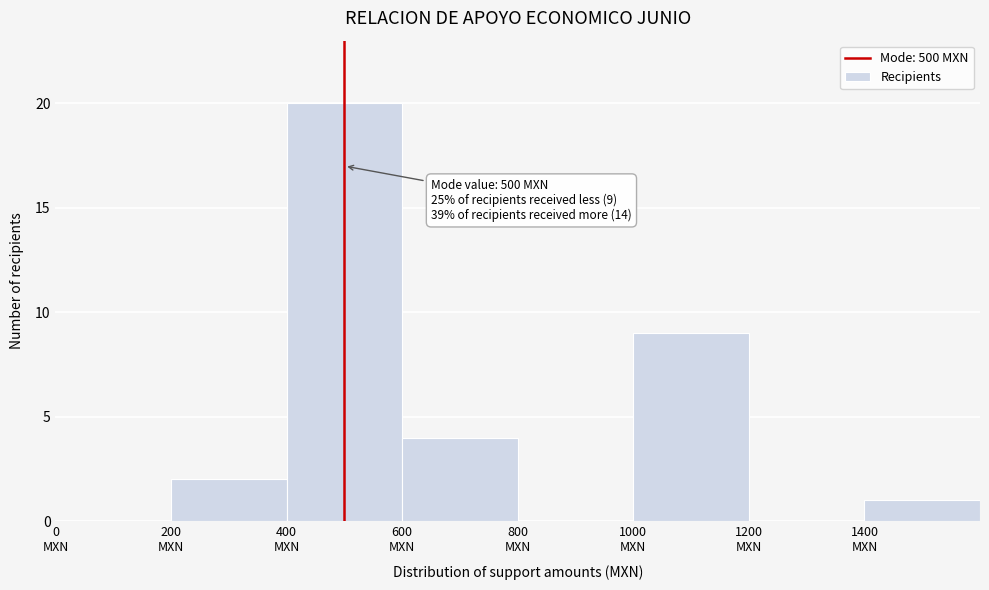

Which range on the x-axis has the tallest bar?

400 to 600